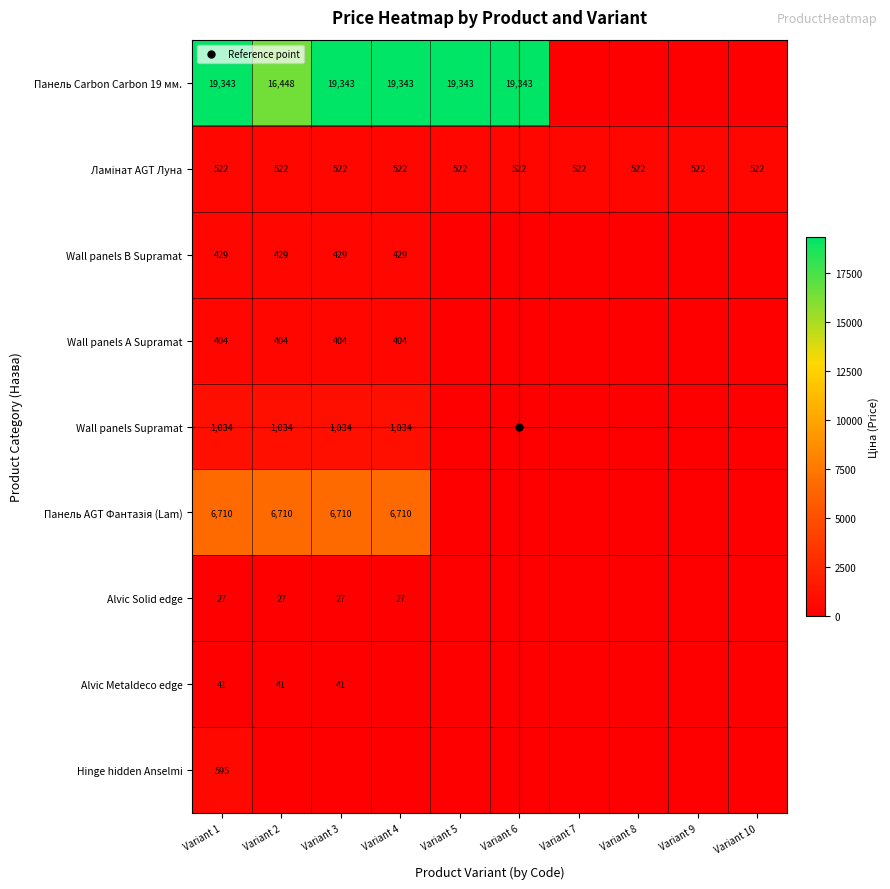

How many values in Wall panels B Supramat are above zero?

4